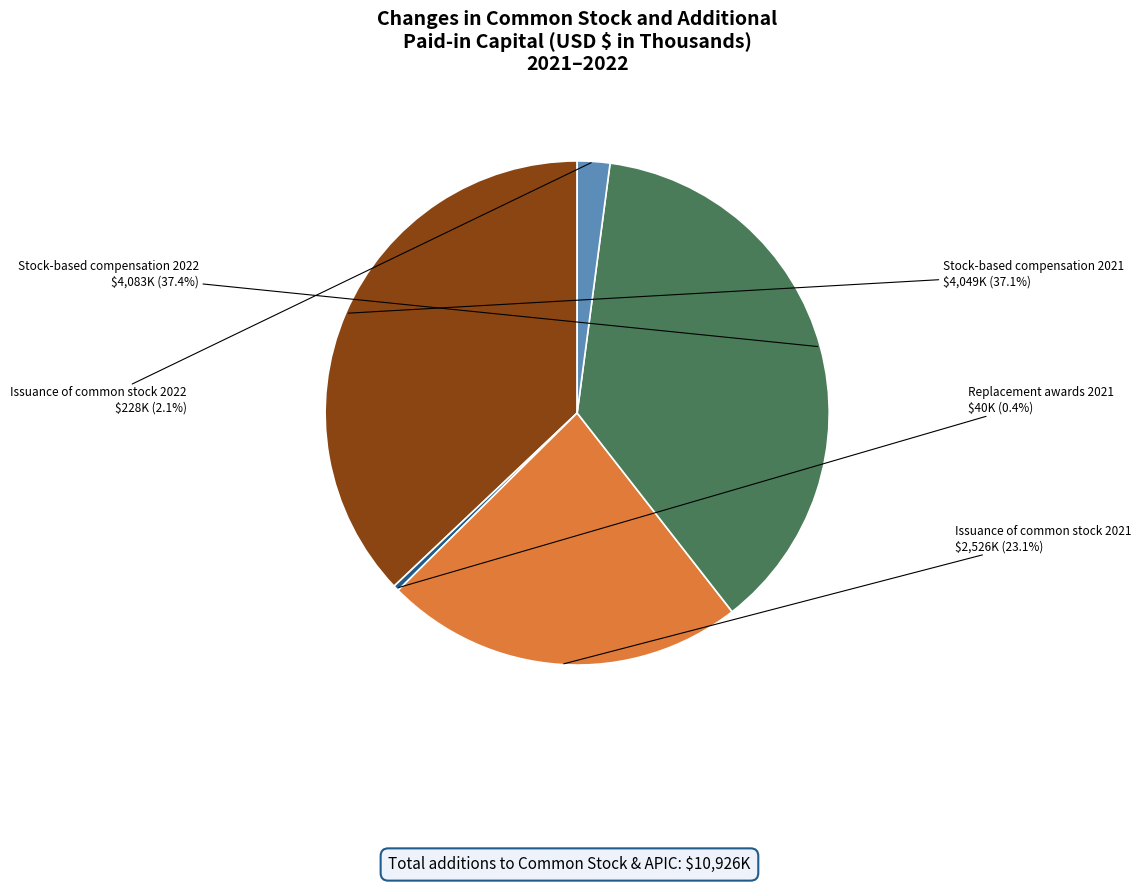

Does any single category account for the majority?

No